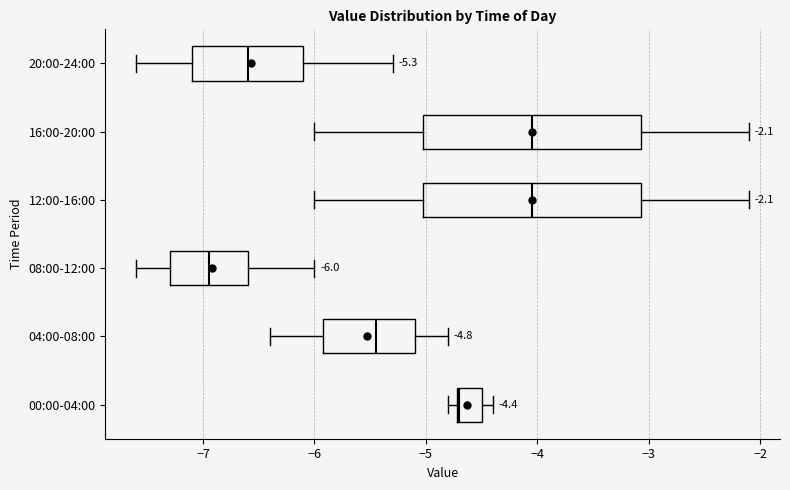

Which box has the furthest to the left median line?

08:00-12:00